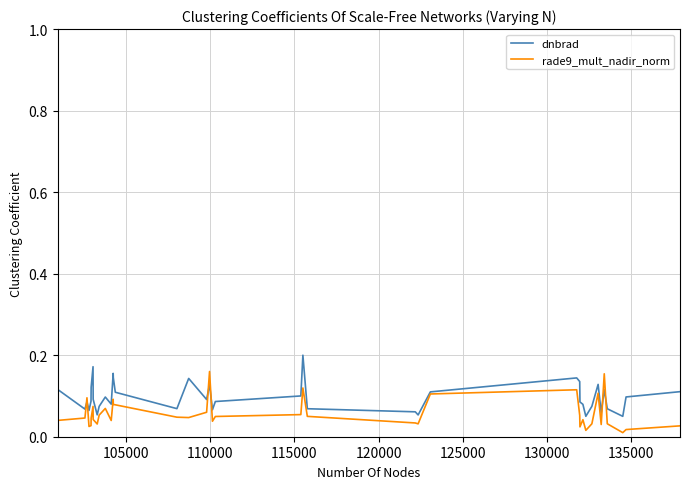

Rank the series by their average value, from highest to lowest.

dnbrad, rade9_mult_nadir_norm